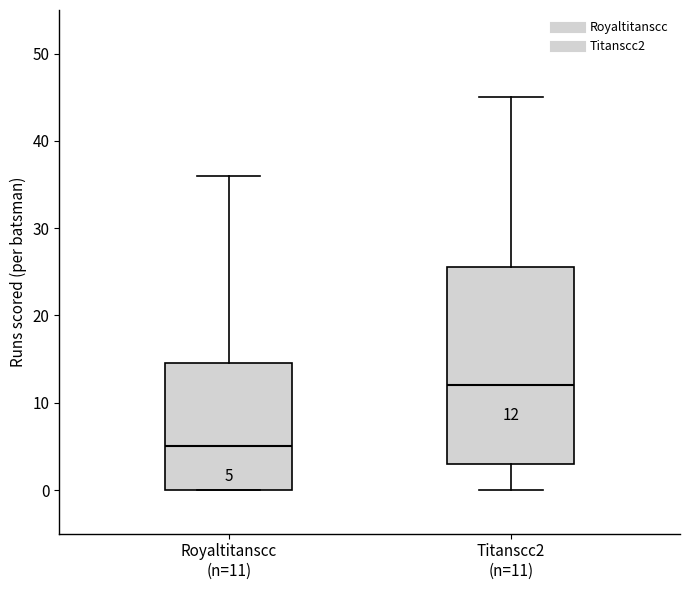

Comparing the boxes themselves (not the whiskers), which one is the tallest?

Titanscc2 (n=11)